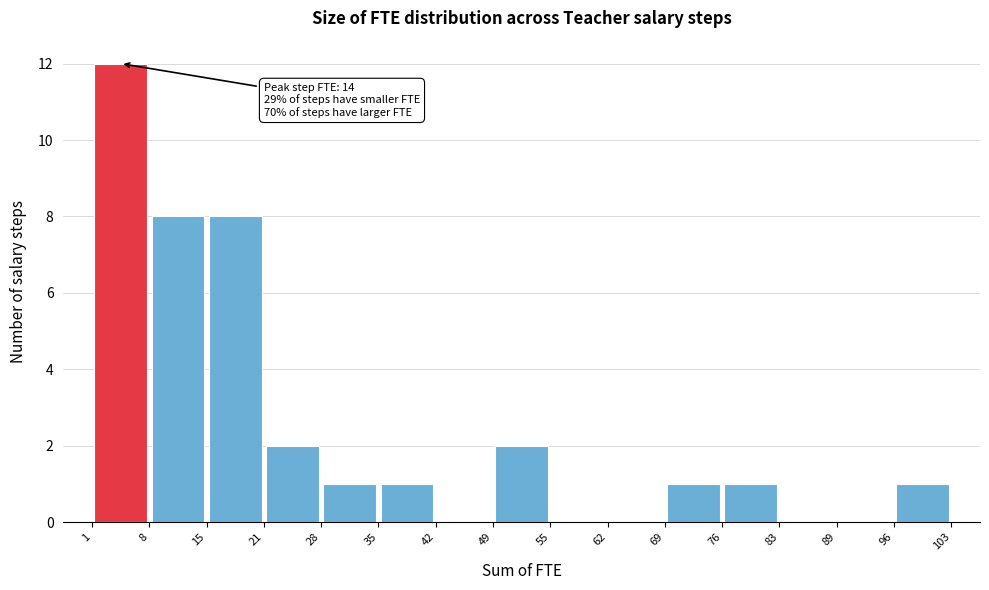

Which range on the x-axis has the tallest bar?

1 to 8